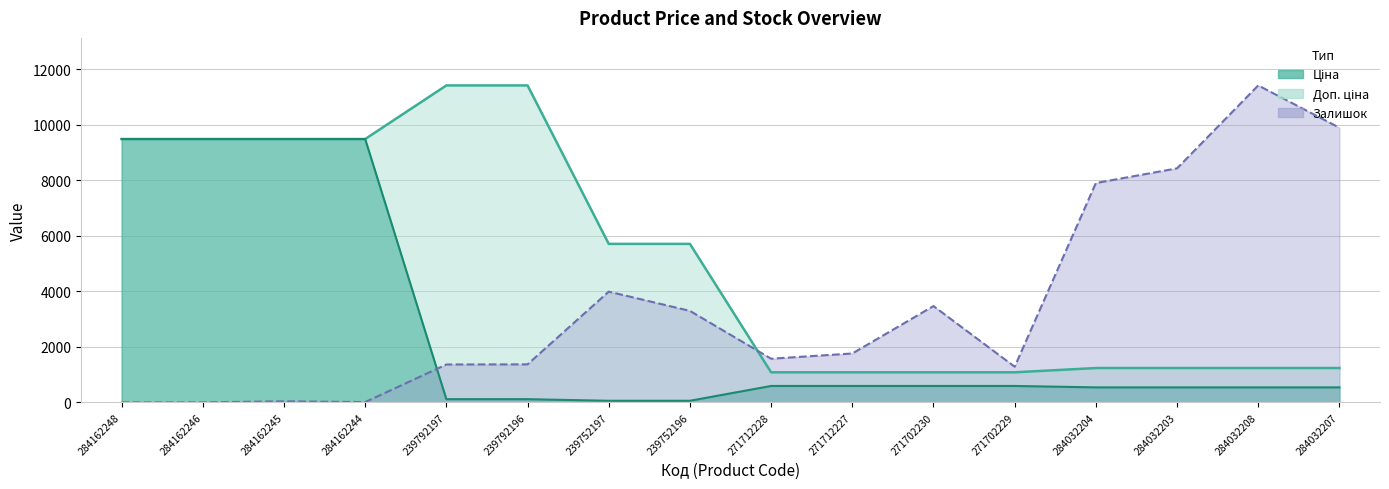

Which label corresponds to the largest value in the chart?

239792197